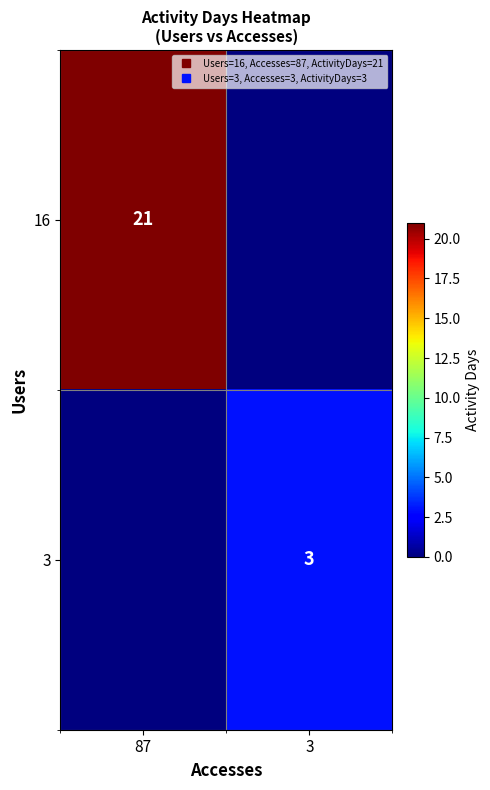

Which series has the largest total across all categories?

16